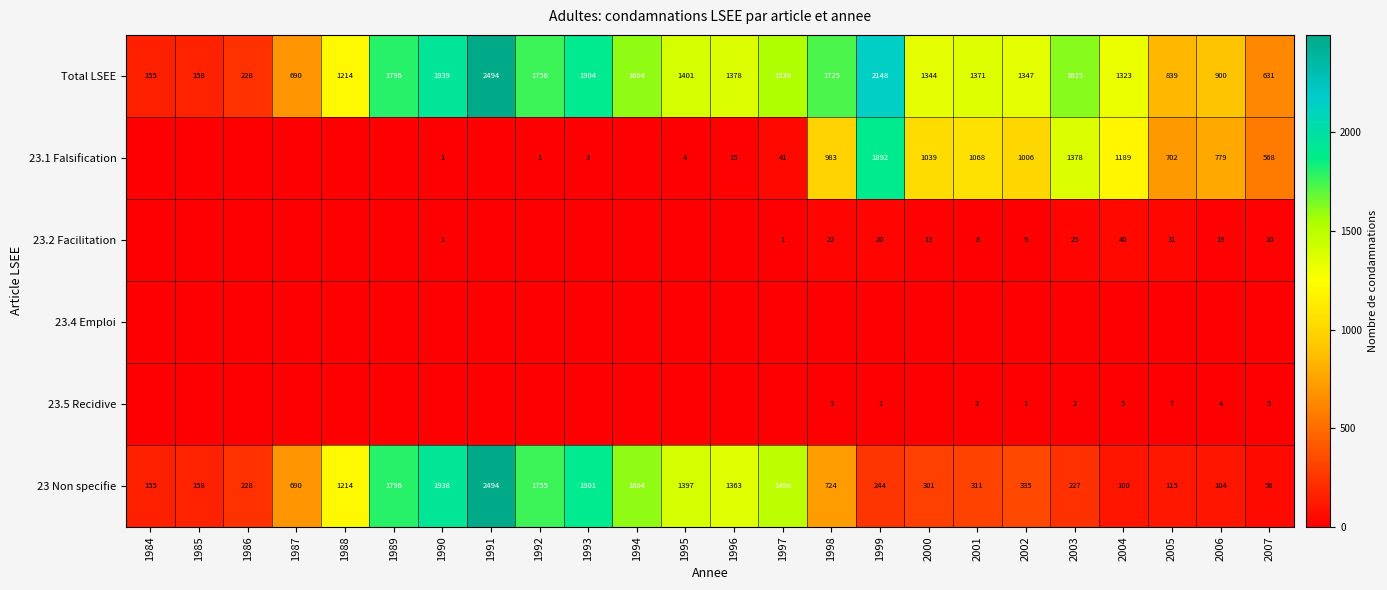

True or false: 23 Non specifie has a value of 1901 at 1993.

True